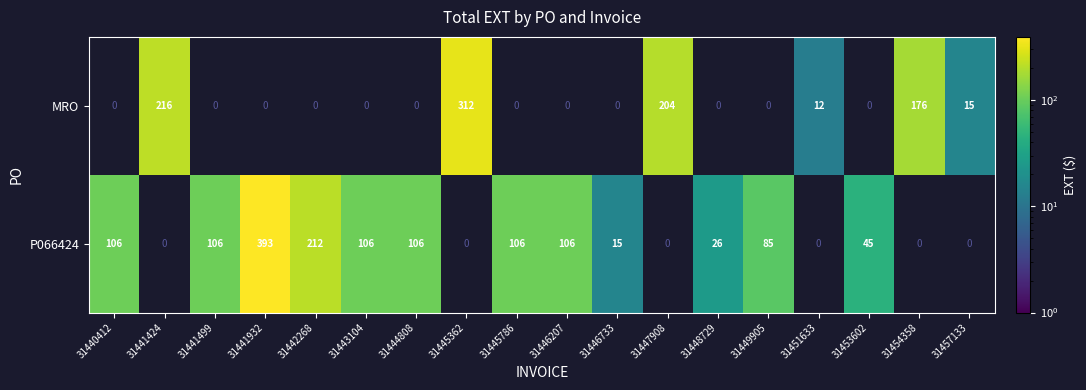

The value of P066424 at 31444808 is 106. True or false?

True